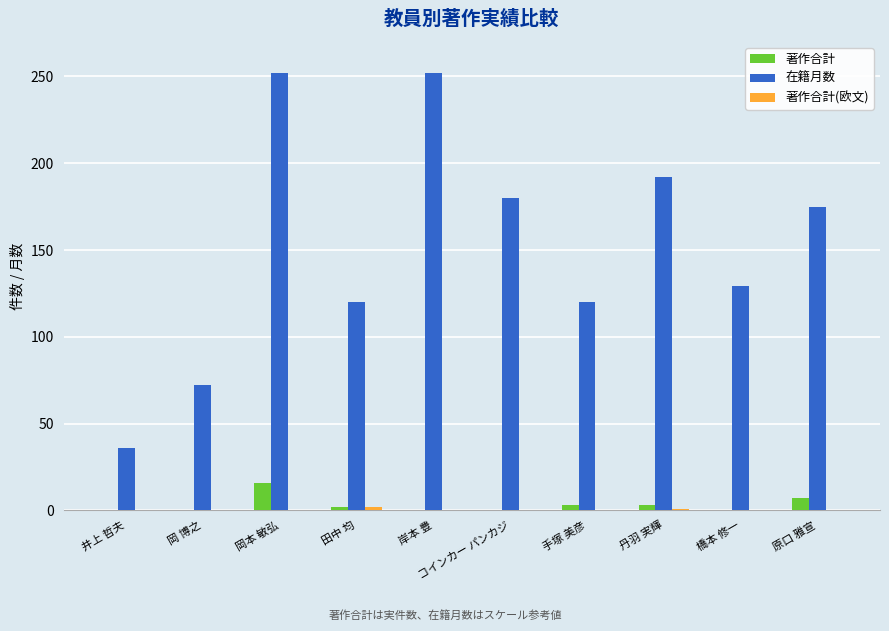

What is the approximate value of 在籍月数 at 井上 哲夫, to the nearest 10?

40